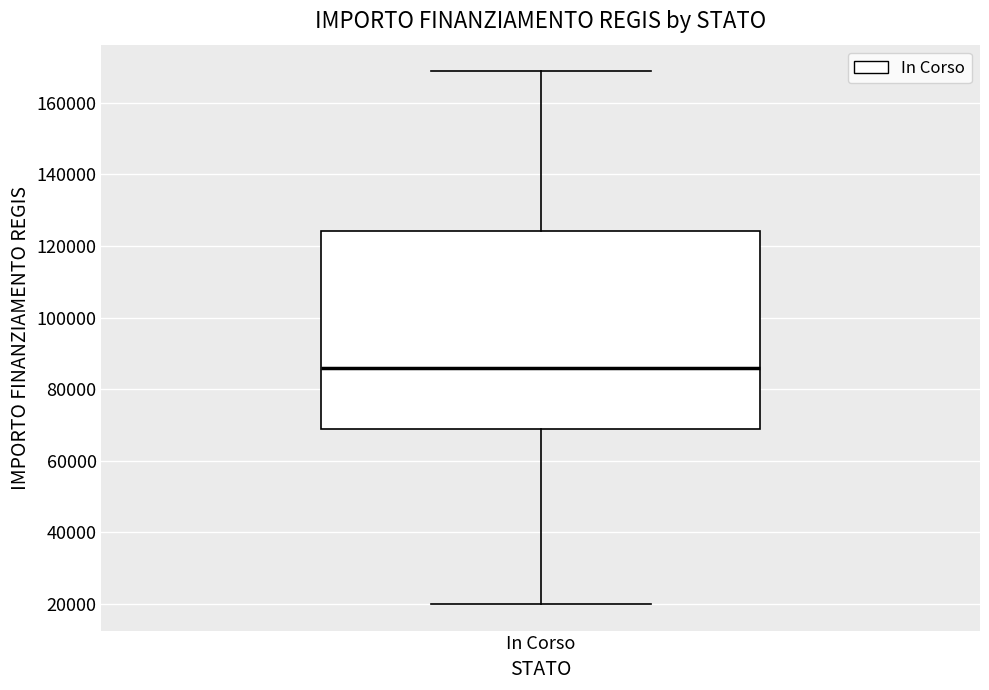

Transcribe this box plot: give where the median line is, the range the box spans, and where the two whiskers end, as read against the y-axis. The values are not printed on the chart, so give them approximately, as read against the axis.

median 86000, box 68000 to 124000, whiskers 20000 to 168000